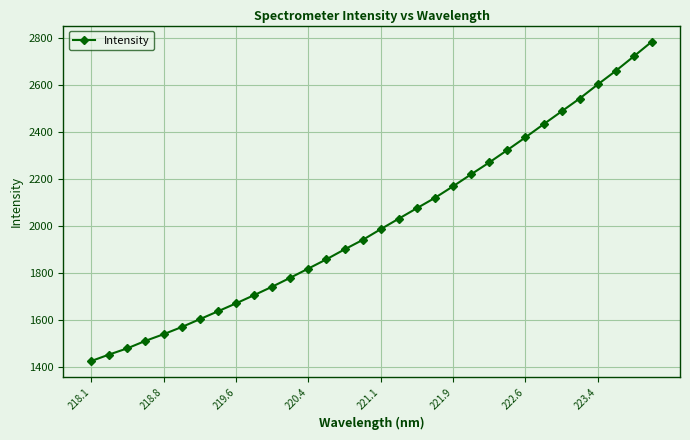

What is the value of the 17th point from the left?

1987.3